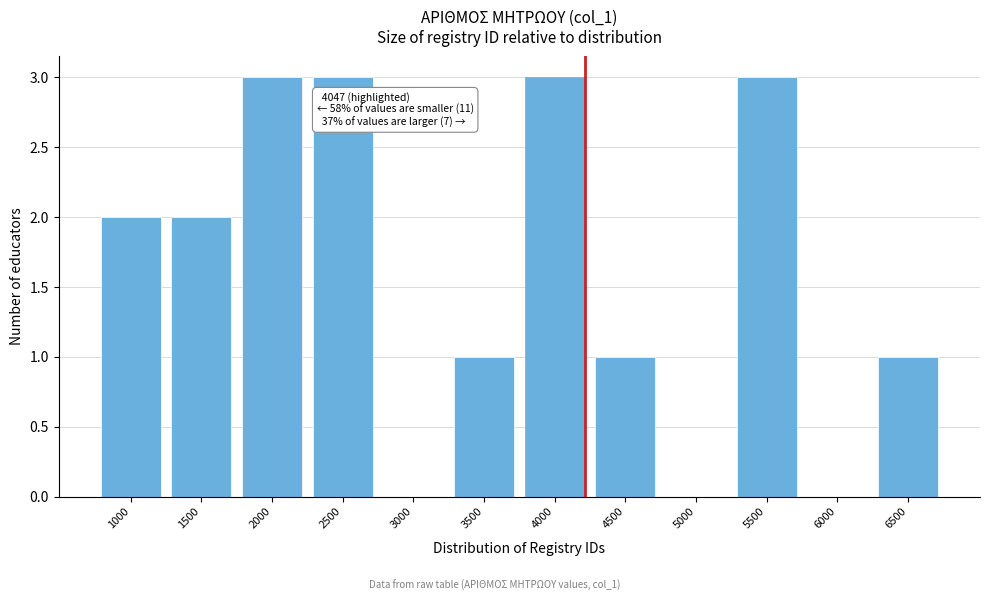

Reading right to left, extract all data points from this chart.

6500=1	6000=0	5500=3	5000=0	4500=1	4000=3	3500=1	3000=0	2500=3	2000=3	1500=2	1000=2